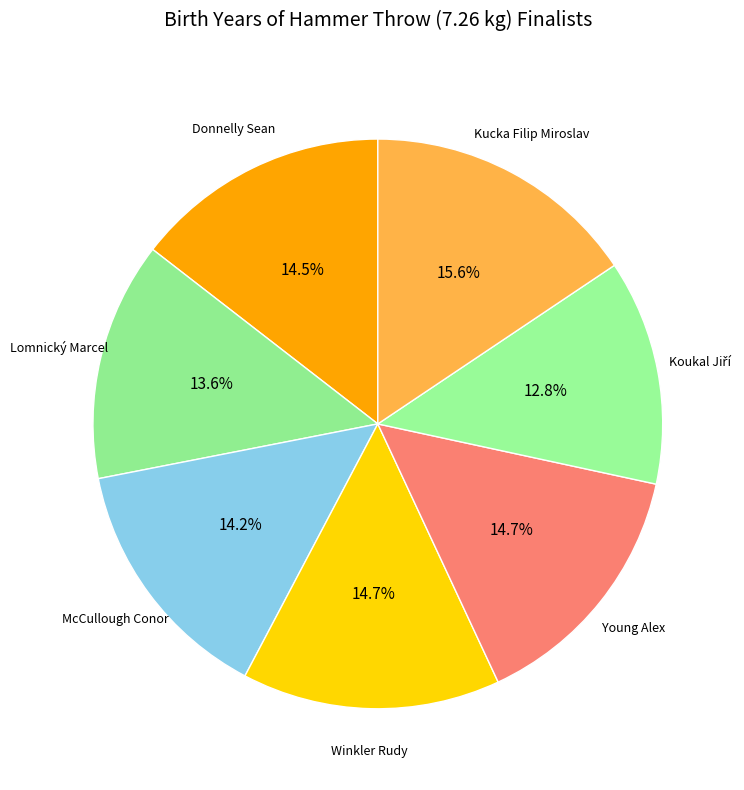

How many segments does this pie chart have?

7